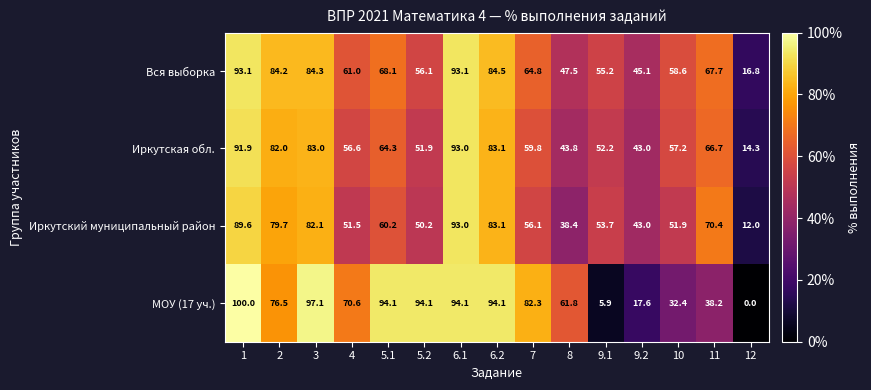

Which series has the largest range (max minus min)?

МОУ (17 уч.)